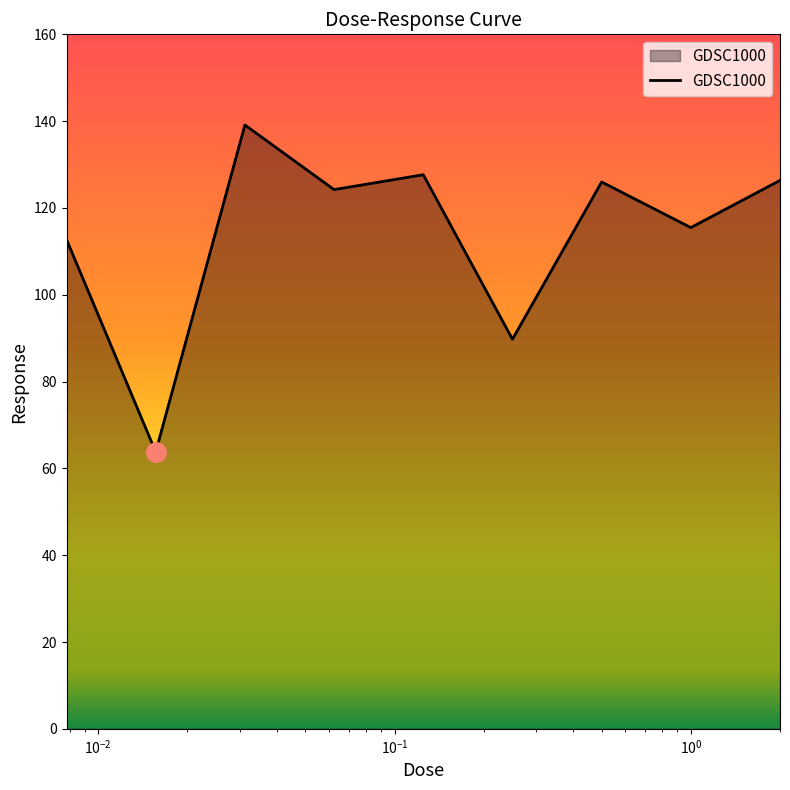

Does the chart have visible grid lines?

No